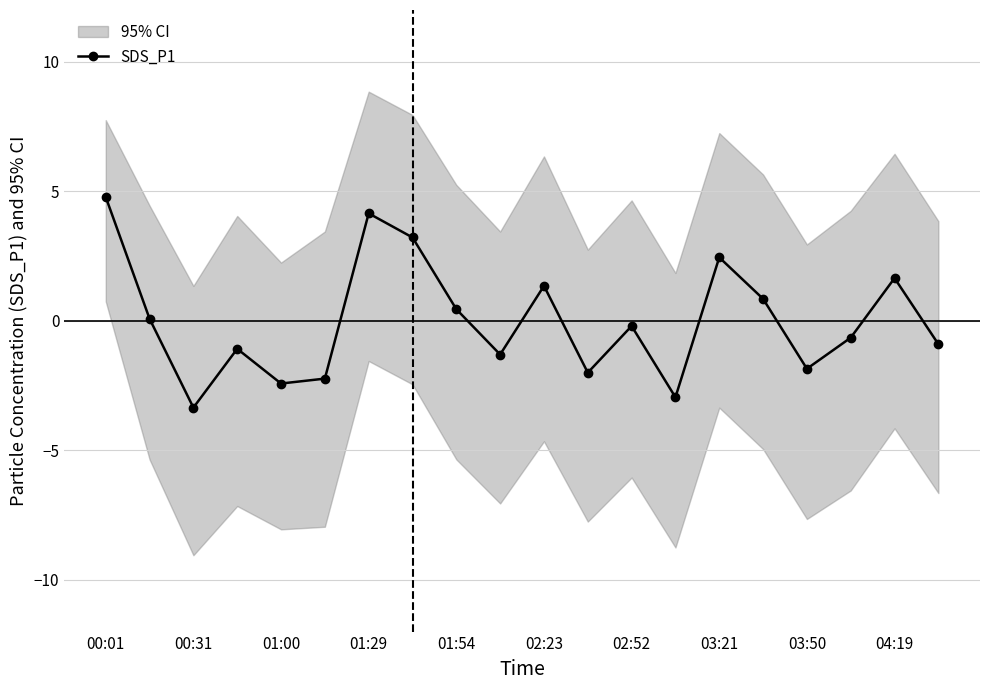

What is the maximum value shown in the chart?

4.8